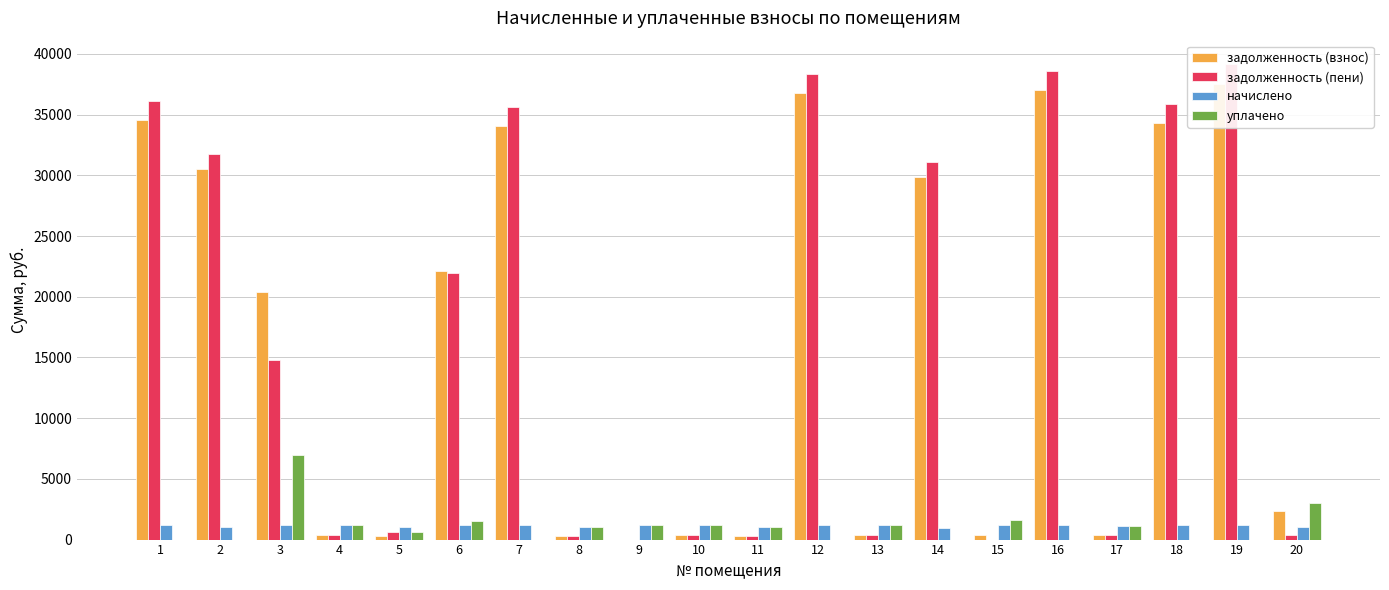

True or false: уплачено has a value of 1233.0 at 4.

True